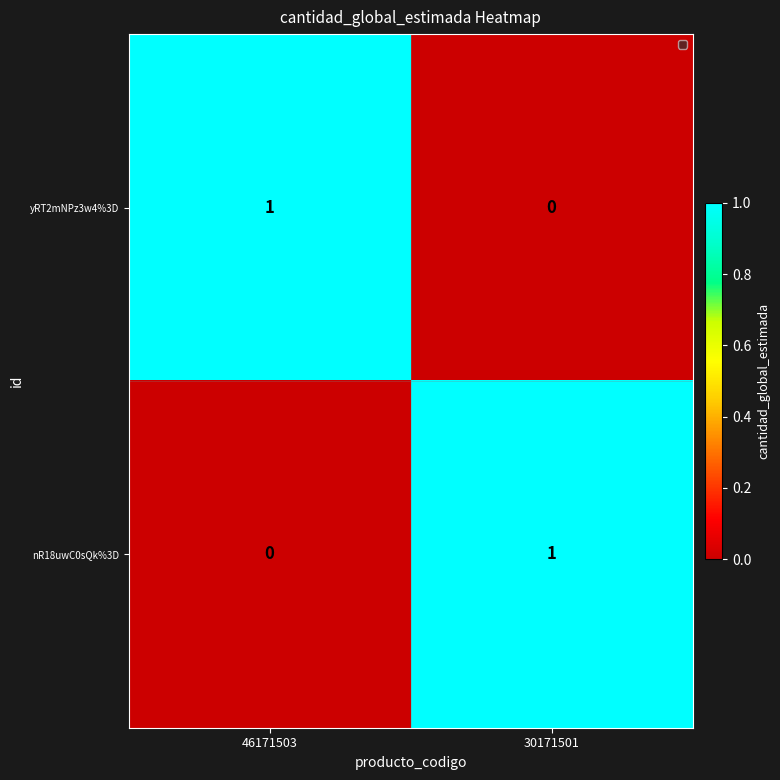

List the labels in order of nR18uwC0sQk%3D value, smallest first.

46171503, 30171501